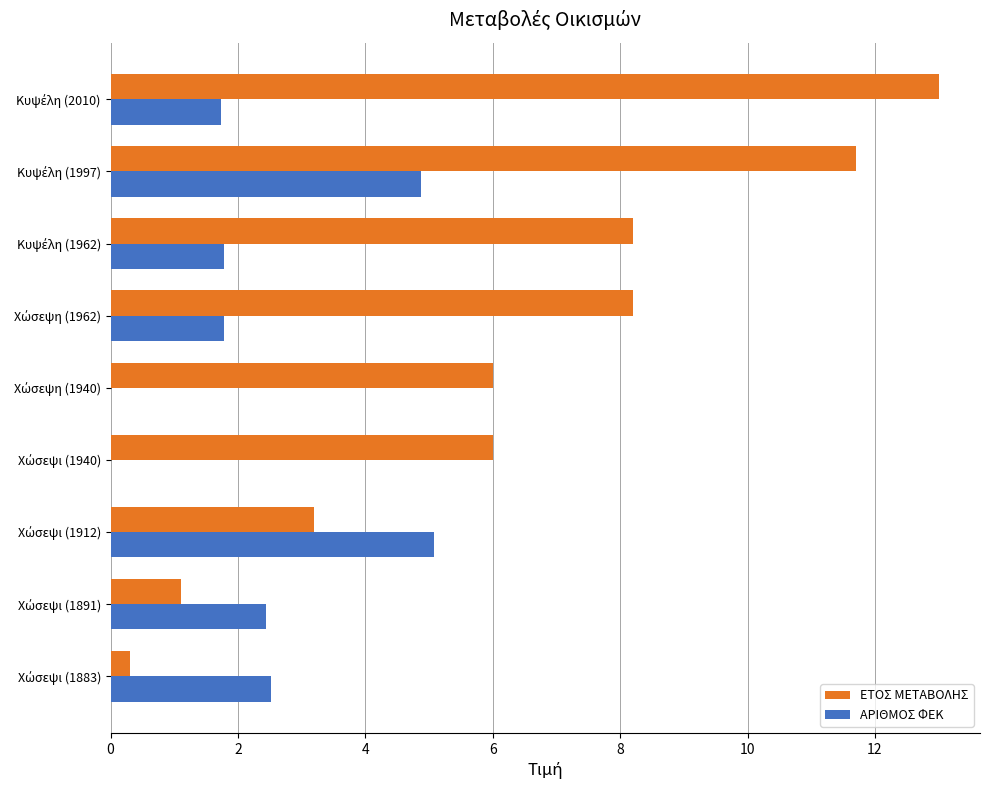

What is the maximum value for ΑΡΙΘΜΟΣ ΦΕΚ?

5.1